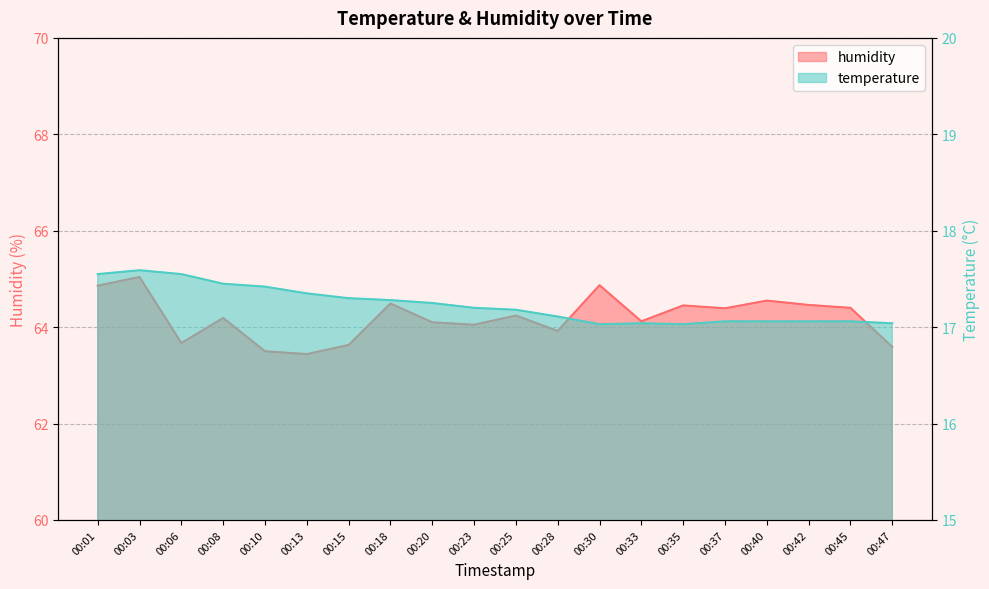

How many interior local peaks does the humidity series have?

7